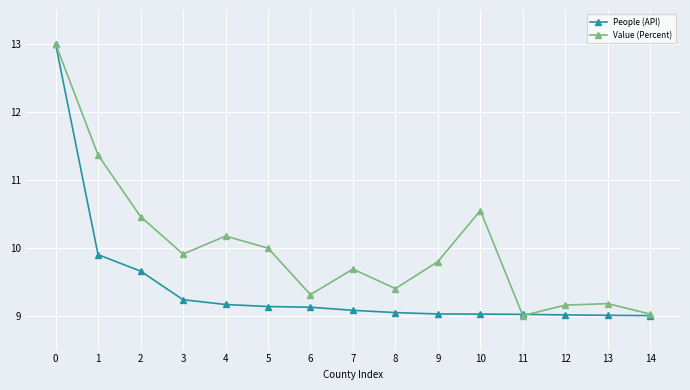

What is the spread (max minus min) of values at 4?

1.0